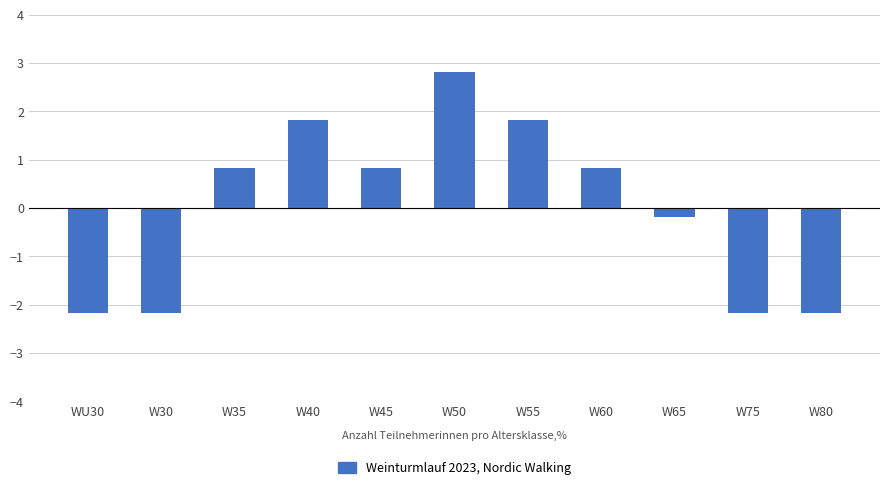

At which category does the chart reach its peak across all series?

W50